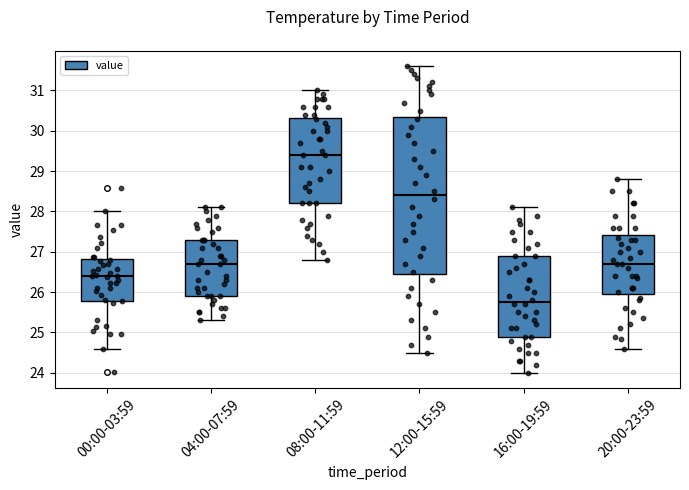

Reading left to right, read every box against the y-axis: the position of its median line, the range the box covers, and the ends of its whiskers. The values are not printed on the chart, so give them approximately, as read against the axis.

00:00-03:59: median 26.4, box 25.8 to 26.8, whiskers 24.6 to 28.0
04:00-07:59: median 26.7, box 25.9 to 27.3, whiskers 25.3 to 28.1
08:00-11:59: median 29.4, box 28.2 to 30.3, whiskers 26.8 to 31.0
12:00-15:59: median 28.4, box 26.5 to 30.4, whiskers 24.5 to 31.6
16:00-19:59: median 25.8, box 24.9 to 26.9, whiskers 24.0 to 28.1
20:00-23:59: median 26.7, box 26.0 to 27.4, whiskers 24.6 to 28.8